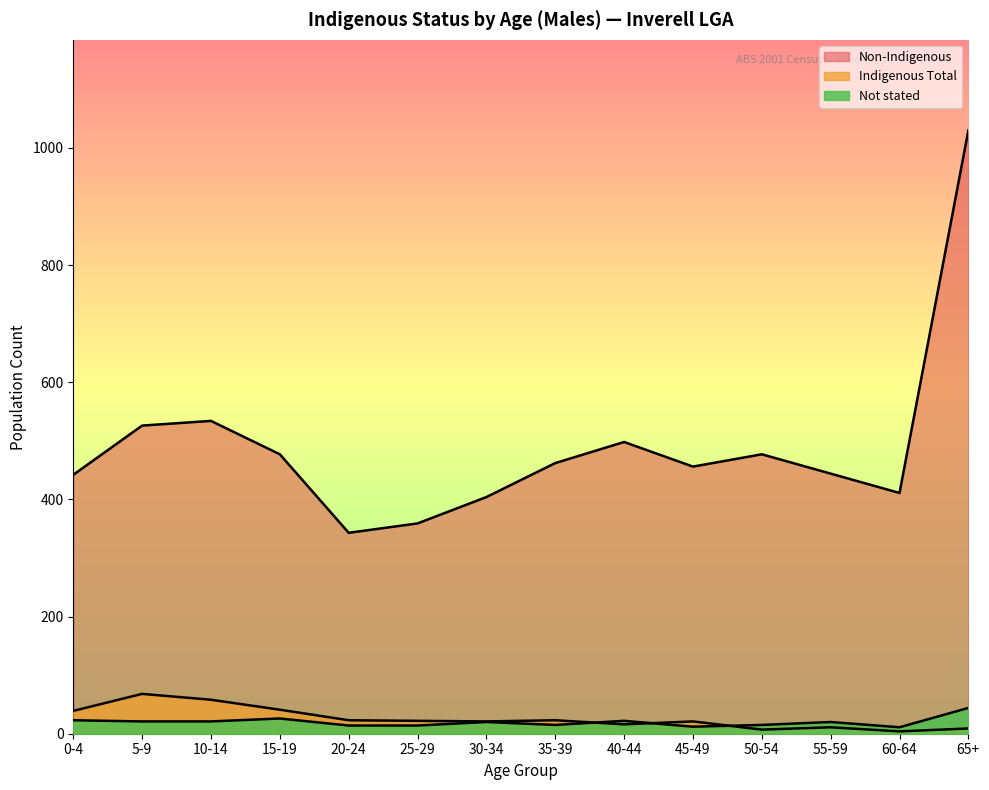

What are all the series names shown in the legend?

Indigenous Total, Non-Indigenous, Not stated